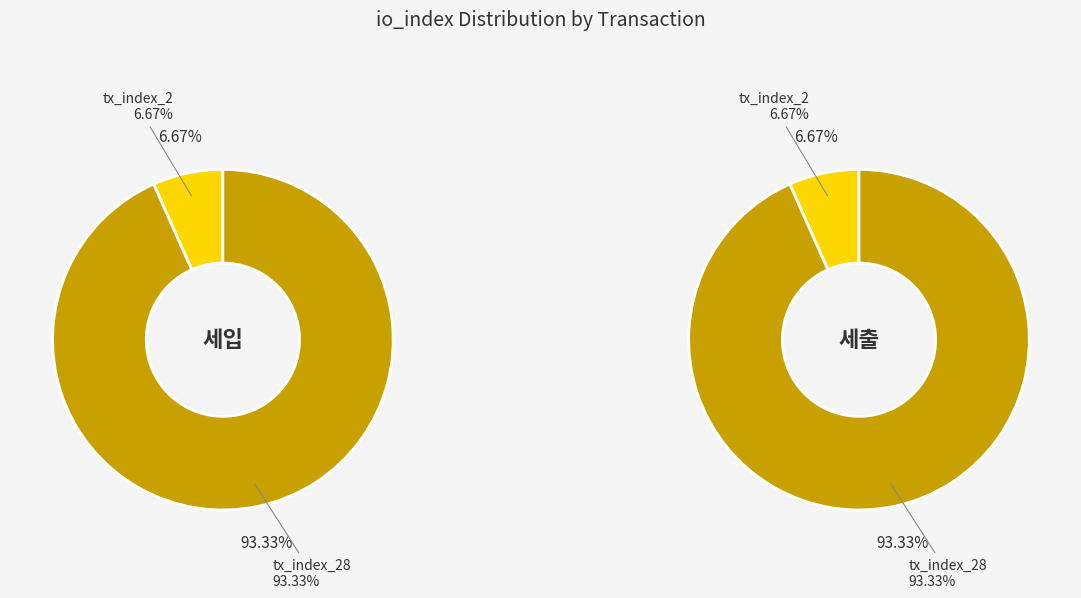

True or false: tx_index_2 accounts for 21% of the total.

False